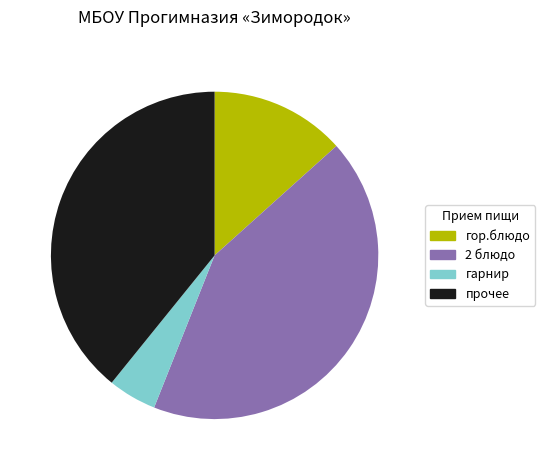

Rank the categories by value from highest to lowest.

2 блюдо, прочее, гор.блюдо, гарнир